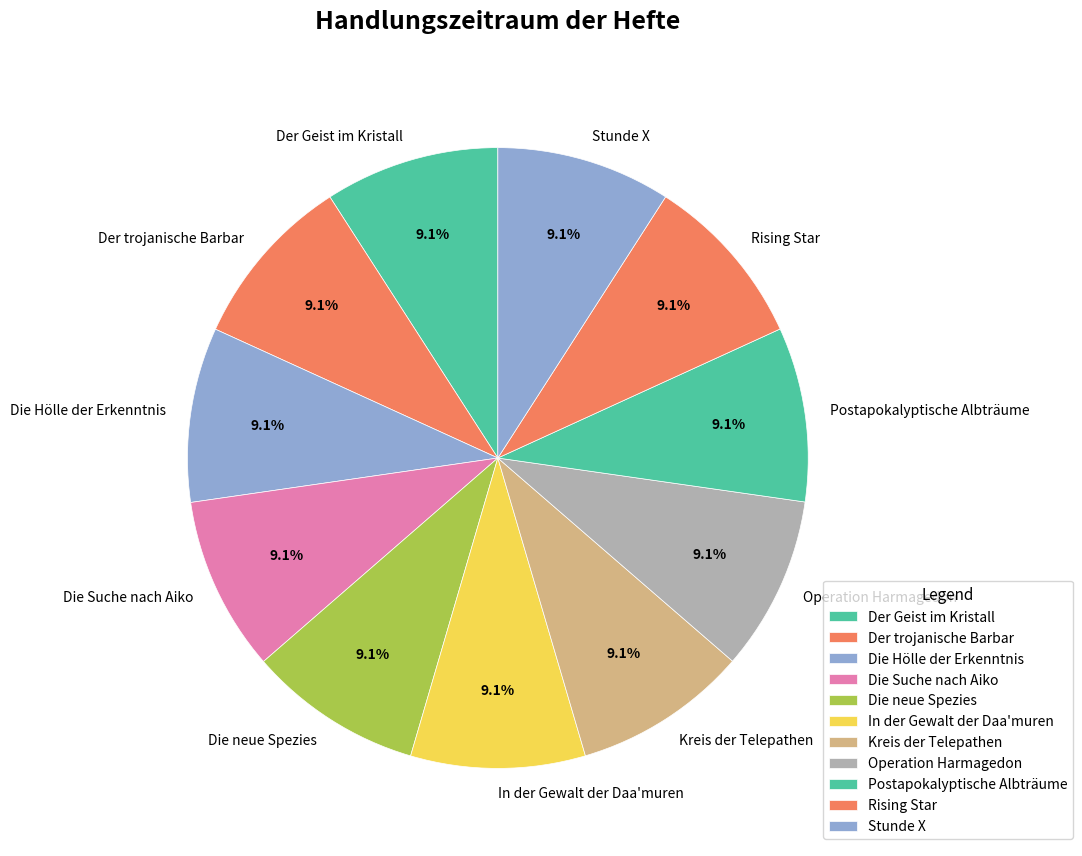

True or false: Die Suche nach Aiko accounts for 15% of the total.

False